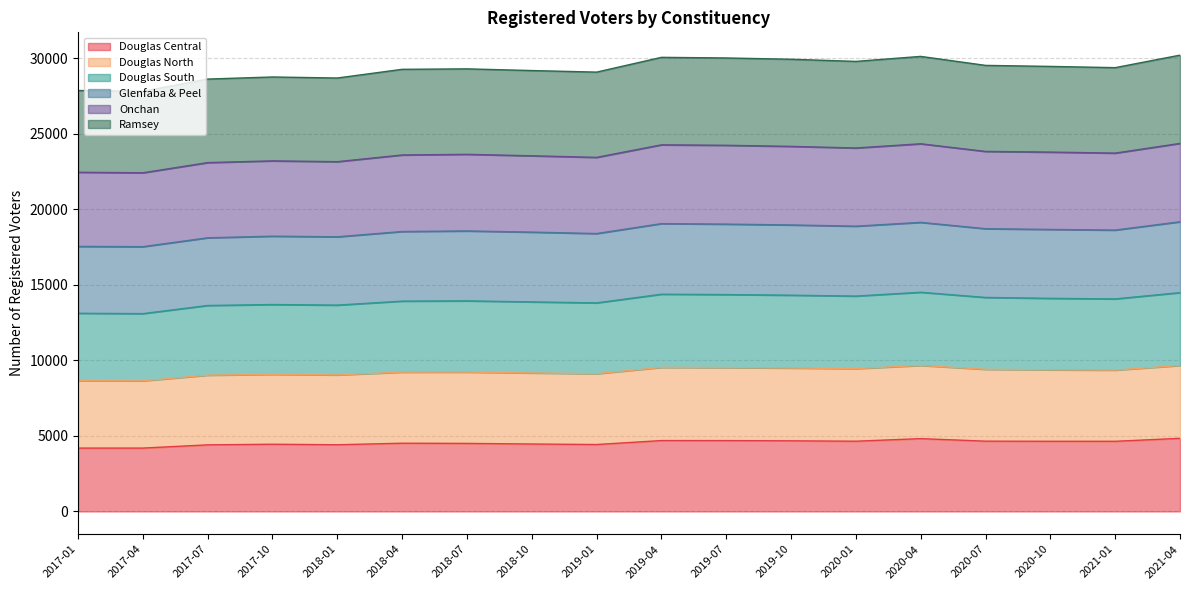

Where is the first local maximum for Douglas South?

2017-10